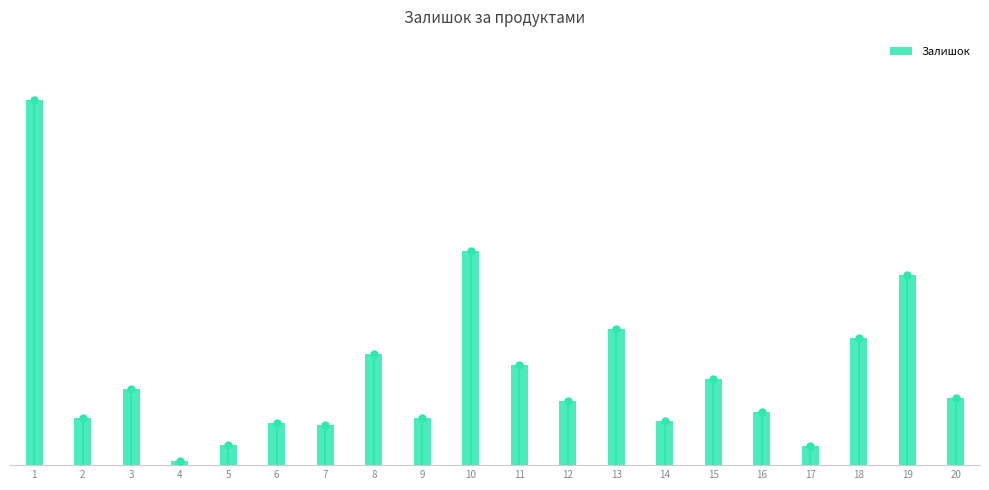

The chart shows a value of 14 at 6. True or false?

False